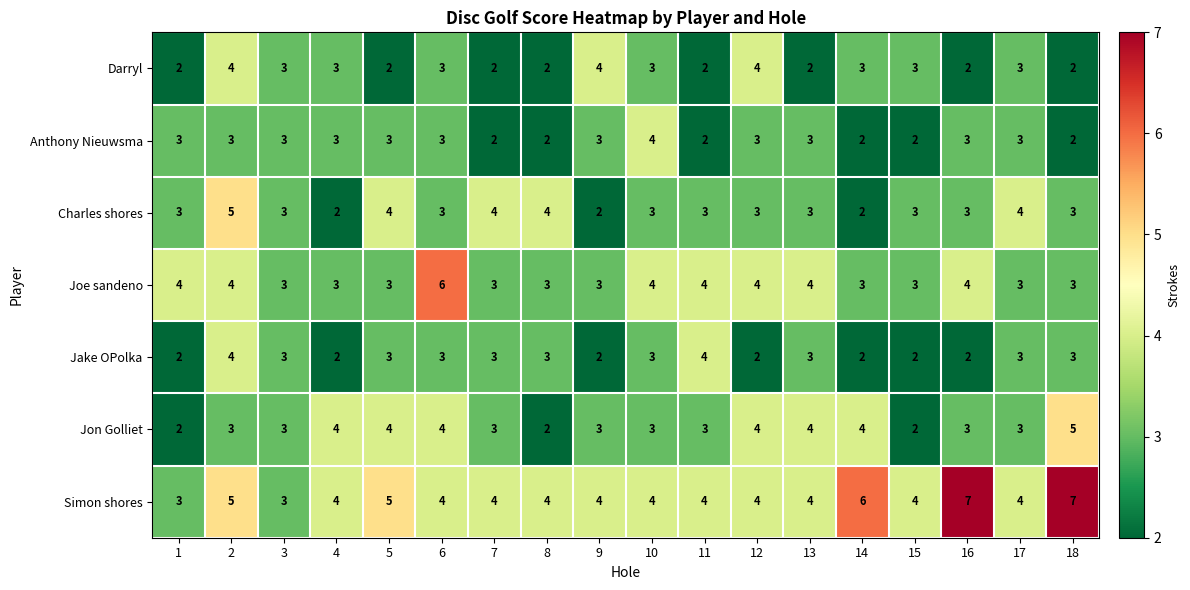

How many Simon shores values are between 4 and 5?

13